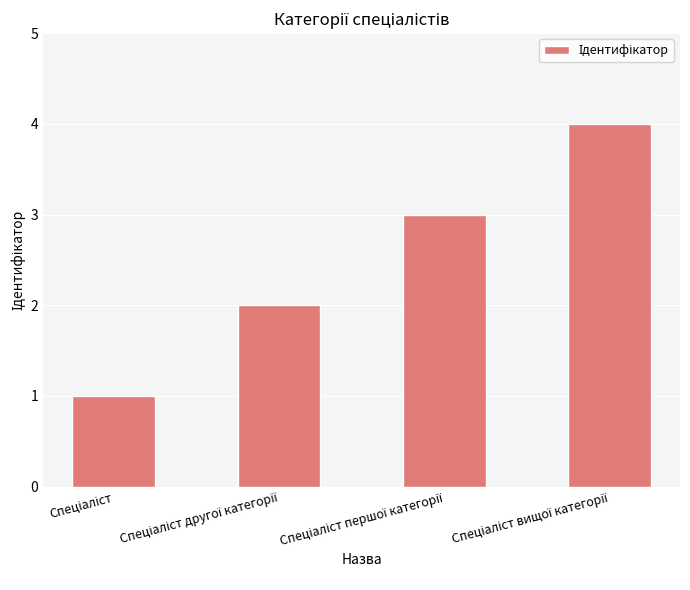

What is the difference between the maximum and minimum values?

3